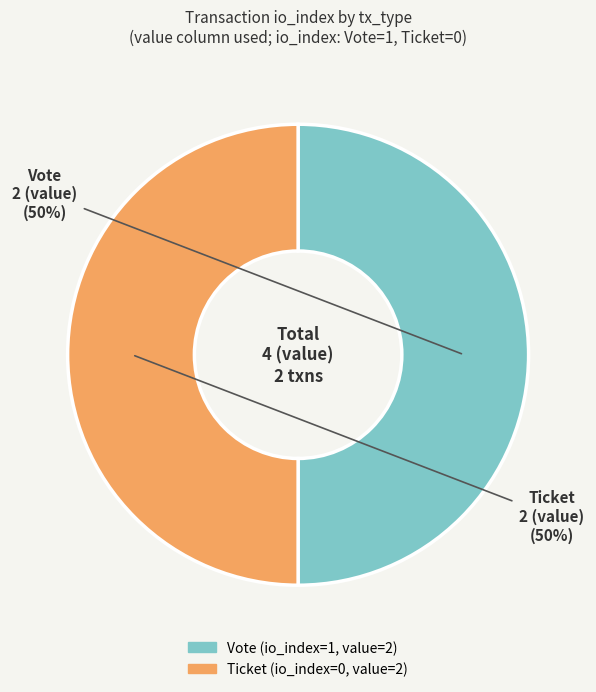

Do Ticket and Vote together represent more than half of the pie?

Yes